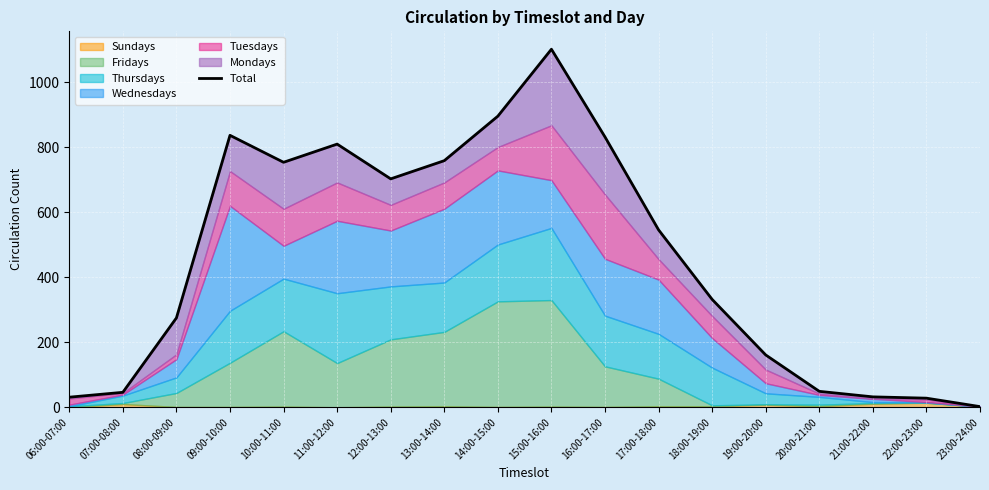

How many lines are shown in the chart?

1